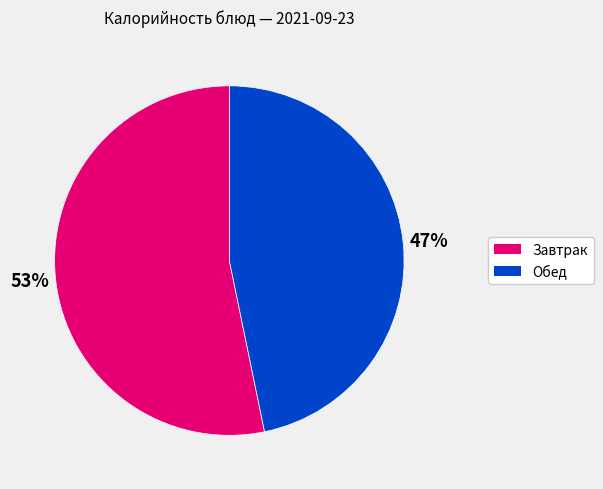

Is there any slice that represents more than half of the pie?

Yes